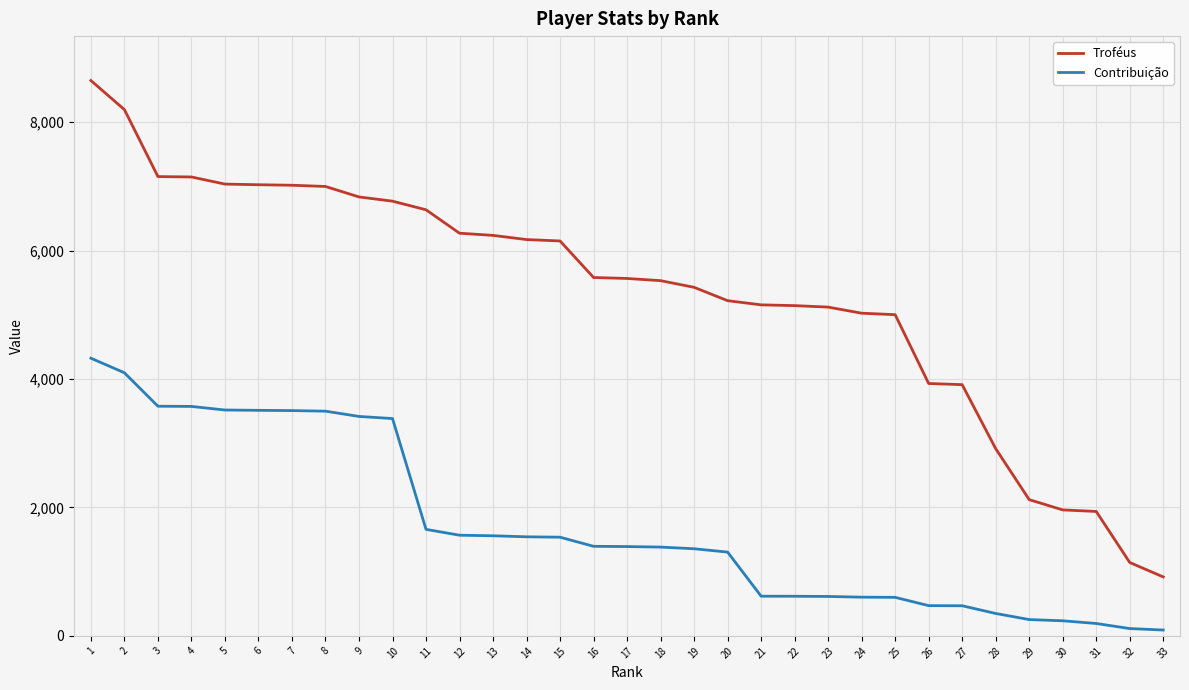

True or false: Contribuição and Troféus cross at least once.

False